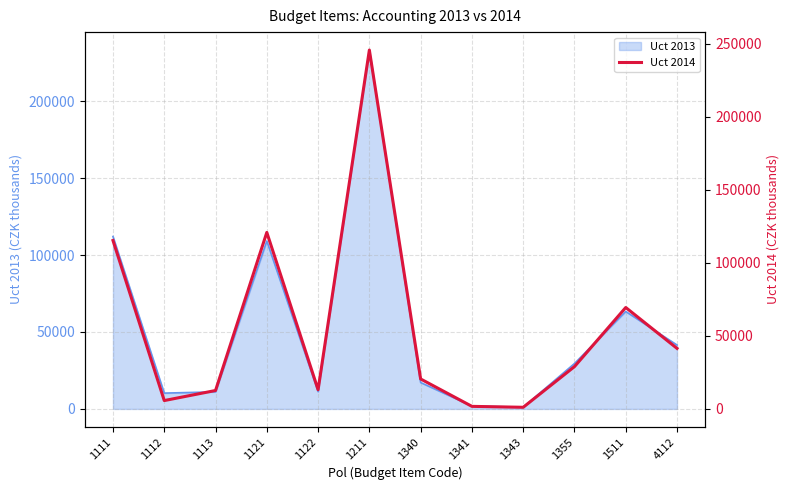

How many values exceed 28975?

6